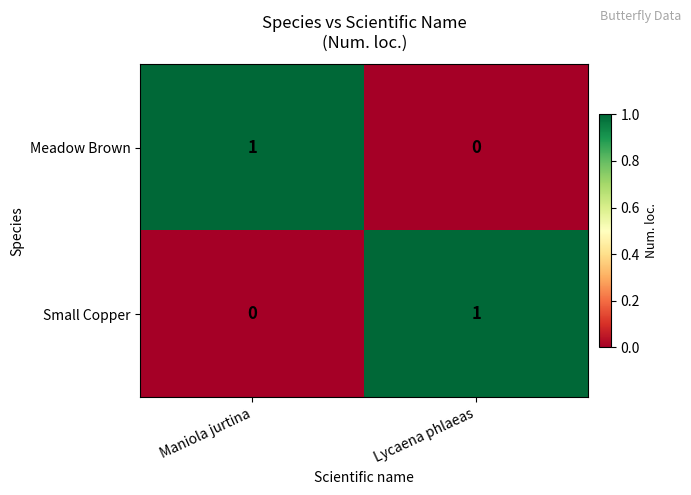

How many categories are shown in the chart?

2